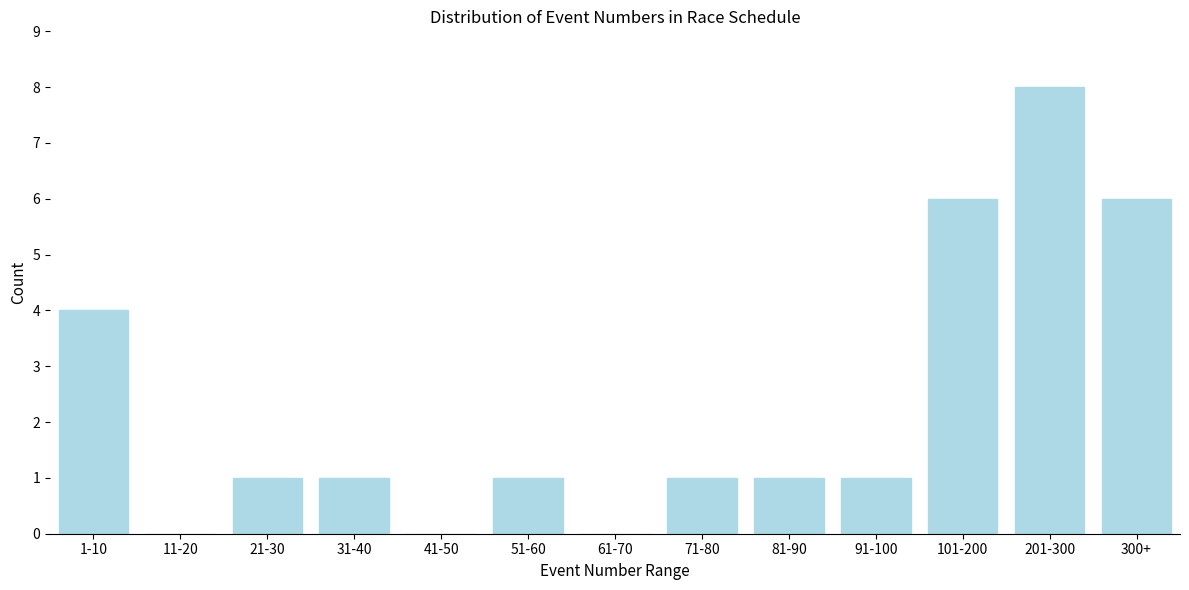

Reading left to right, transcribe all the data shown in this chart.

1-10=4	11-20=0	21-30=1	31-40=1	41-50=0	51-60=1	61-70=0	71-80=1	81-90=1	91-100=1	101-200=6	201-300=8	300+=6